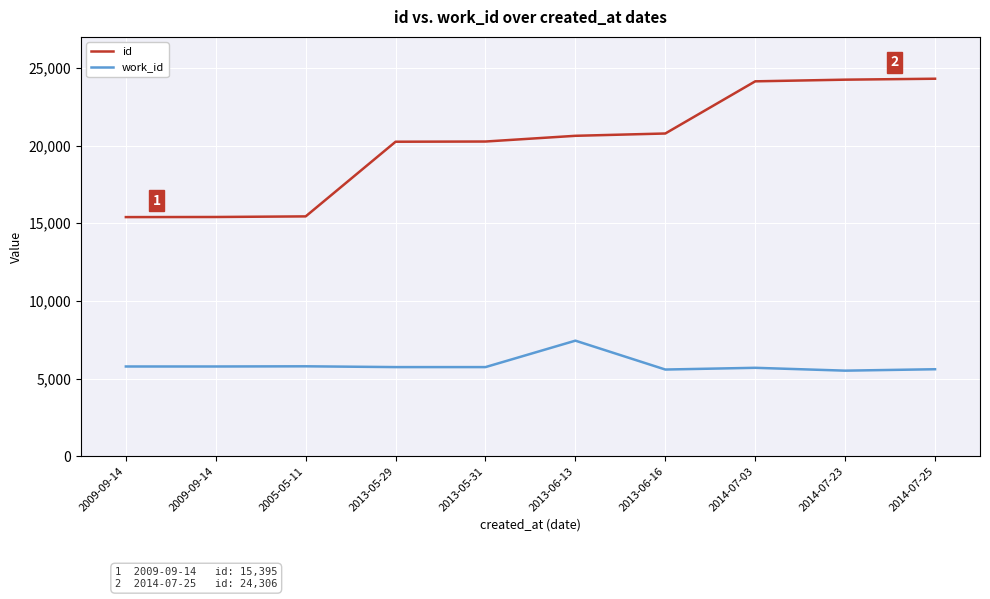

Which series changed the most between 2005-05-11 and 2013-05-29?

id